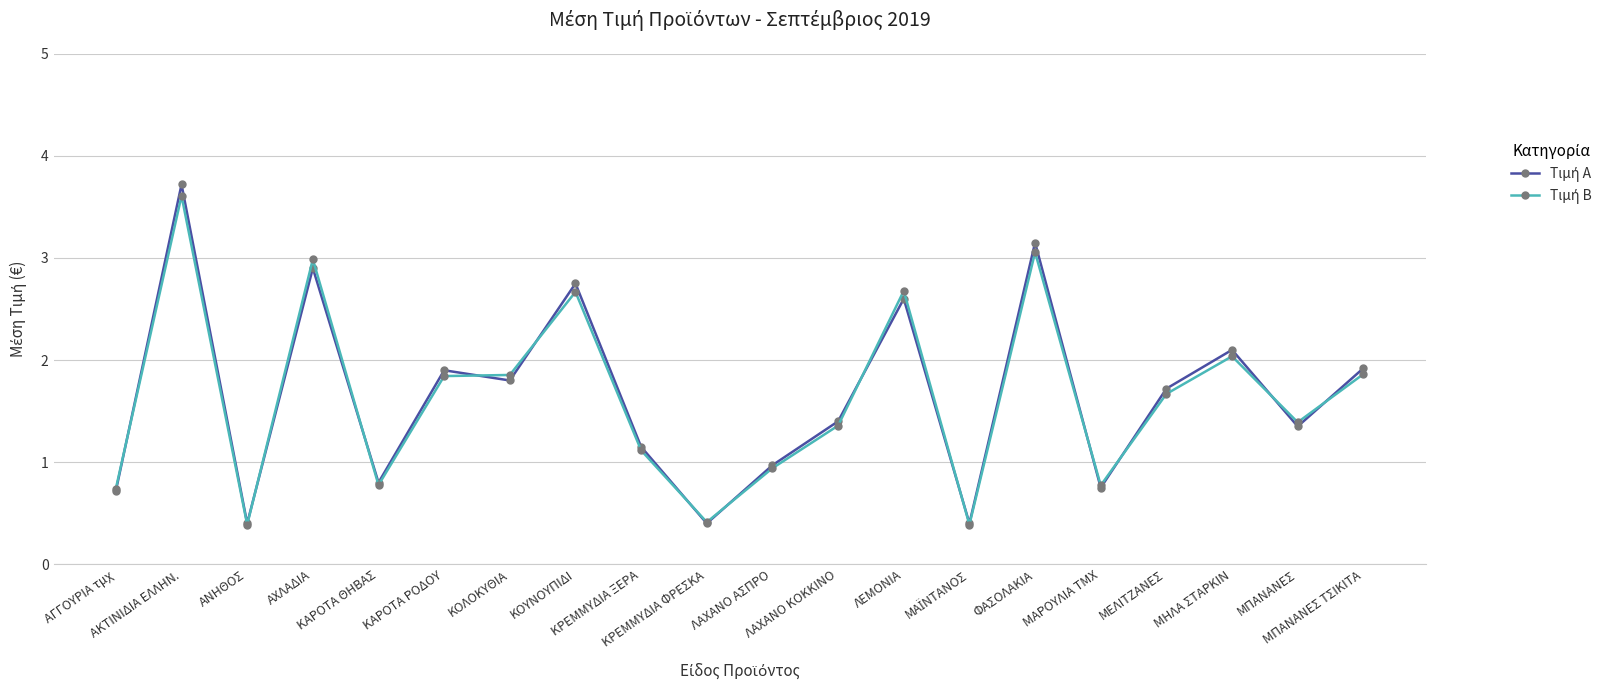

True or false: Τιμή Β has a value of 2.4 at ΛΑΧΑΝΟ ΚΟΚΚΙΝΟ.

False